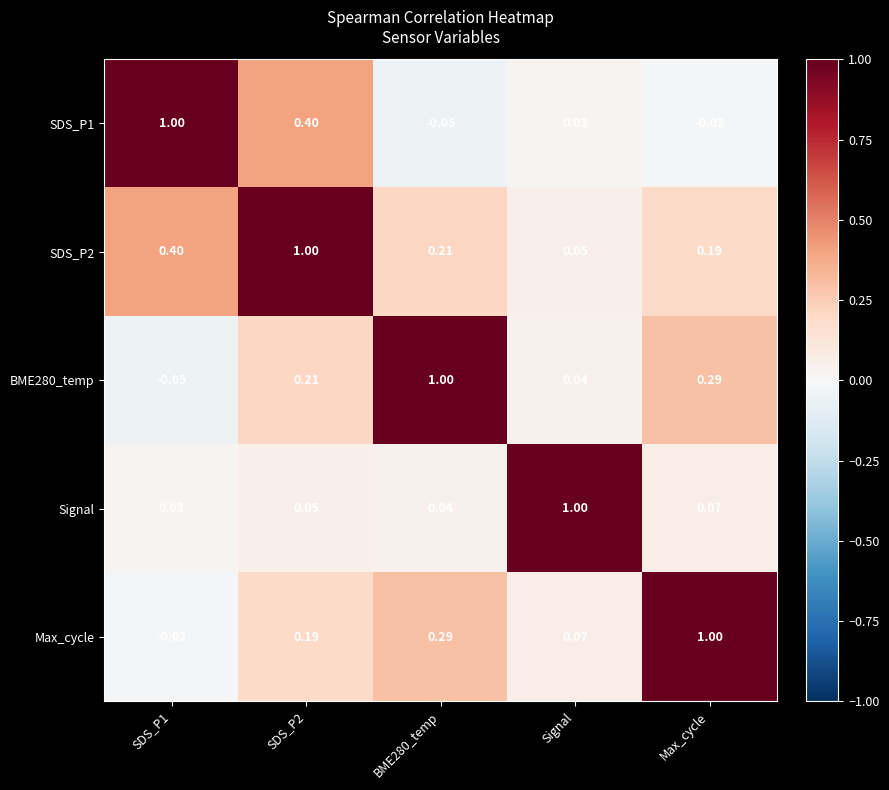

At which label is BME280_temp closest to 0?

Signal